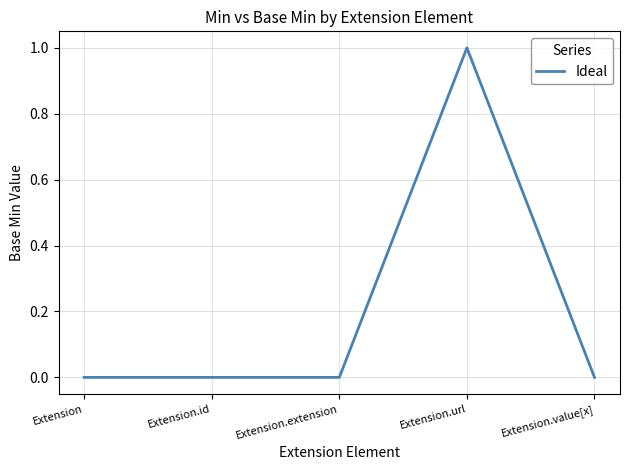

The value at Extension.id is 0. True or false?

True